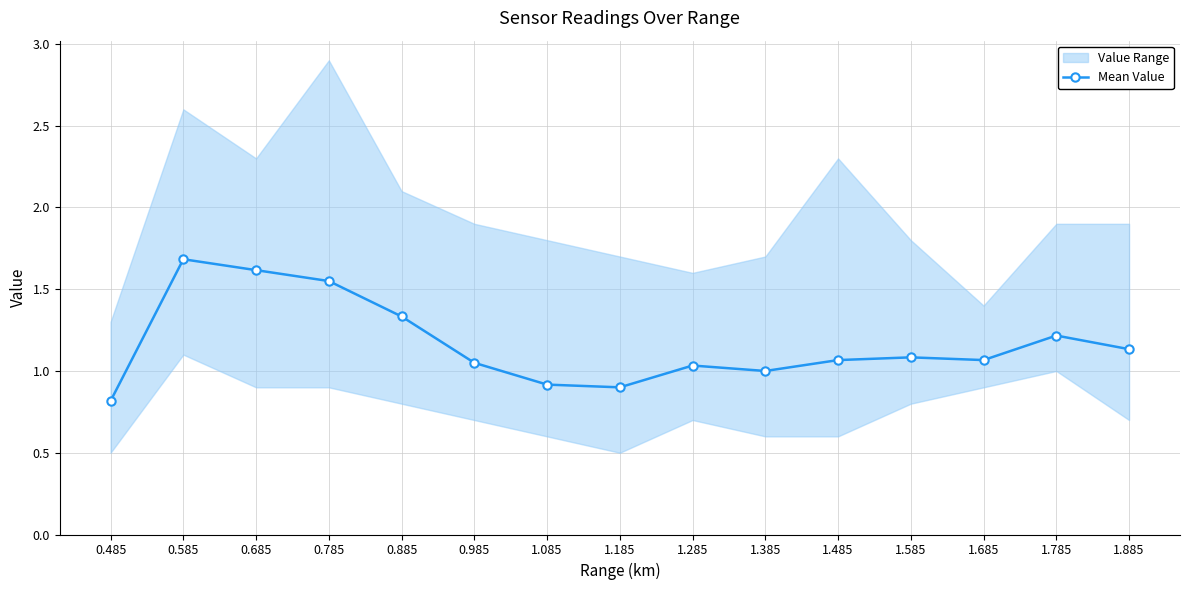

Approximately how many times larger is the value at 1.285 compared to 1.585?

1.0